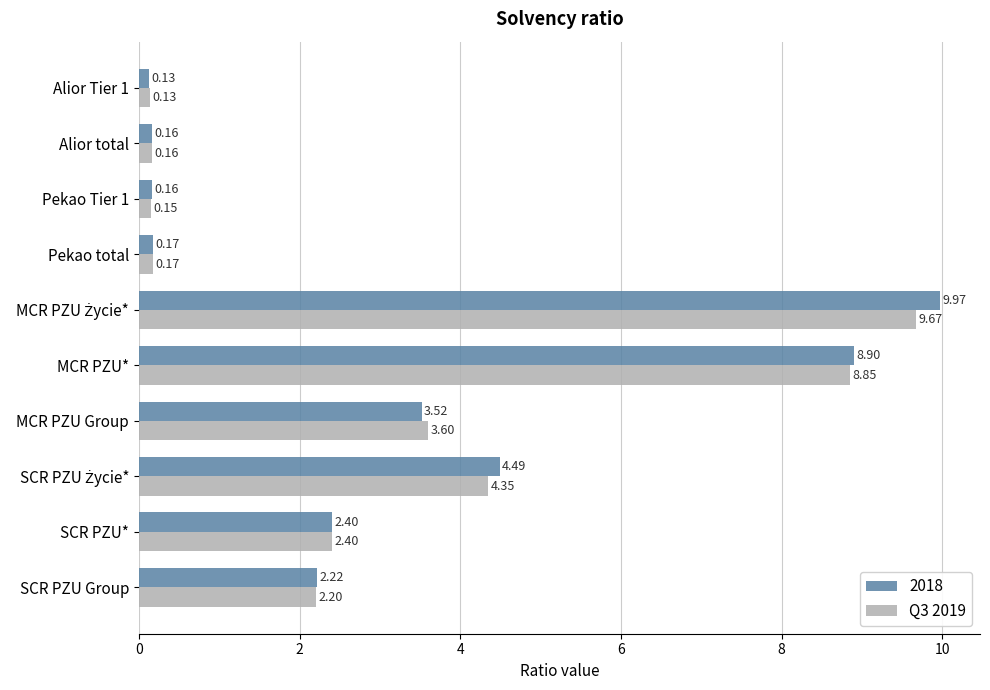

Rank the series at Pekao Tier 1 from highest to lowest value.

2018, Q3 2019